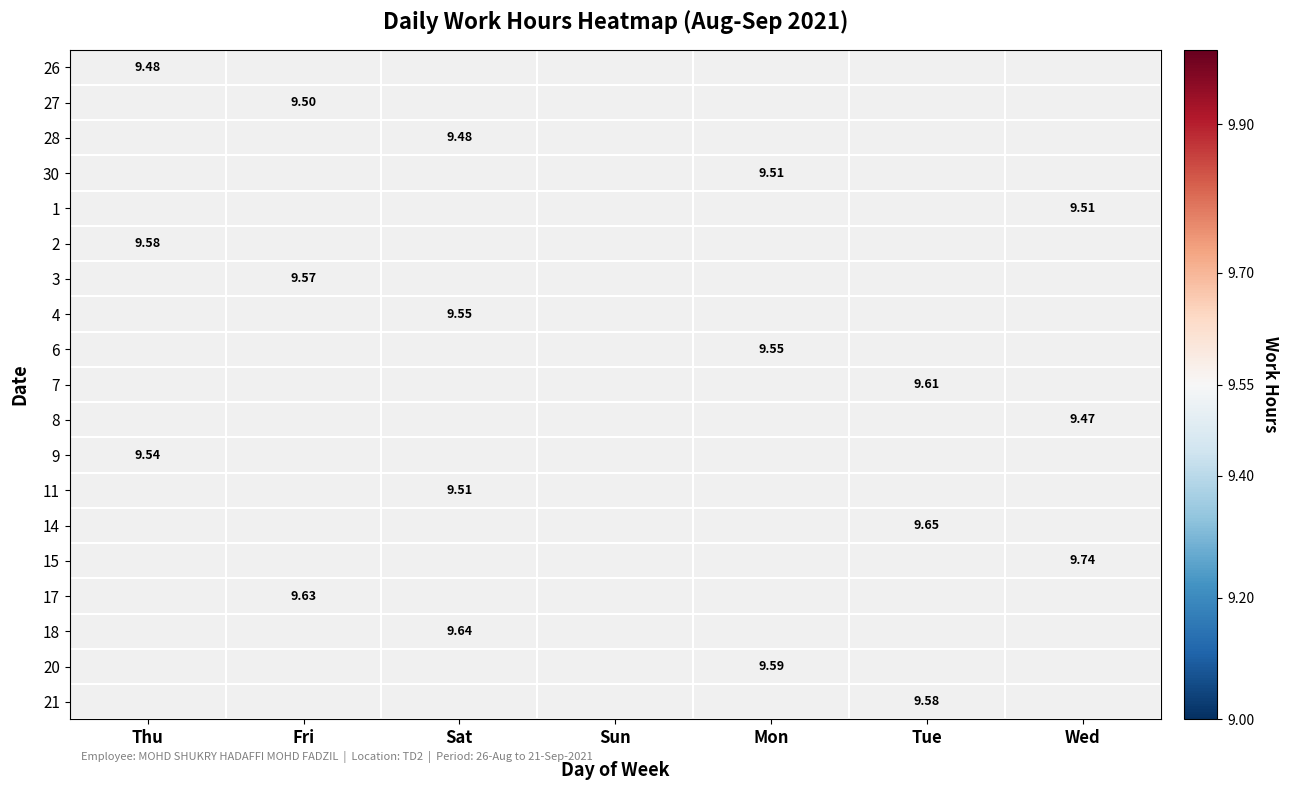

Which category has the highest value across all series?

Wed